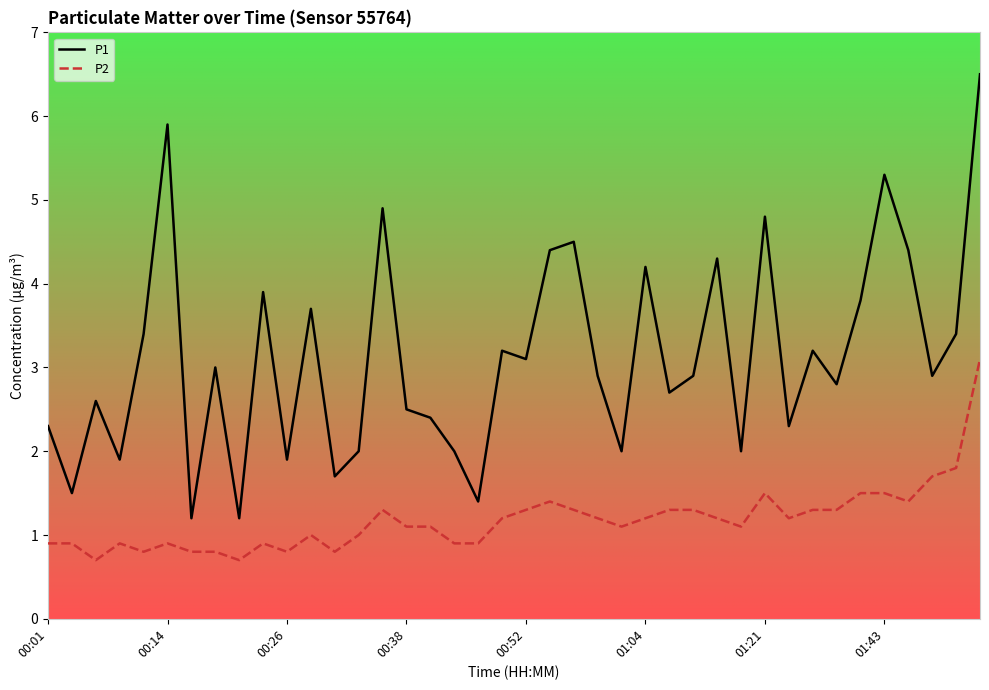

What is the difference between the maximum and minimum values in the P2 series?

2.4